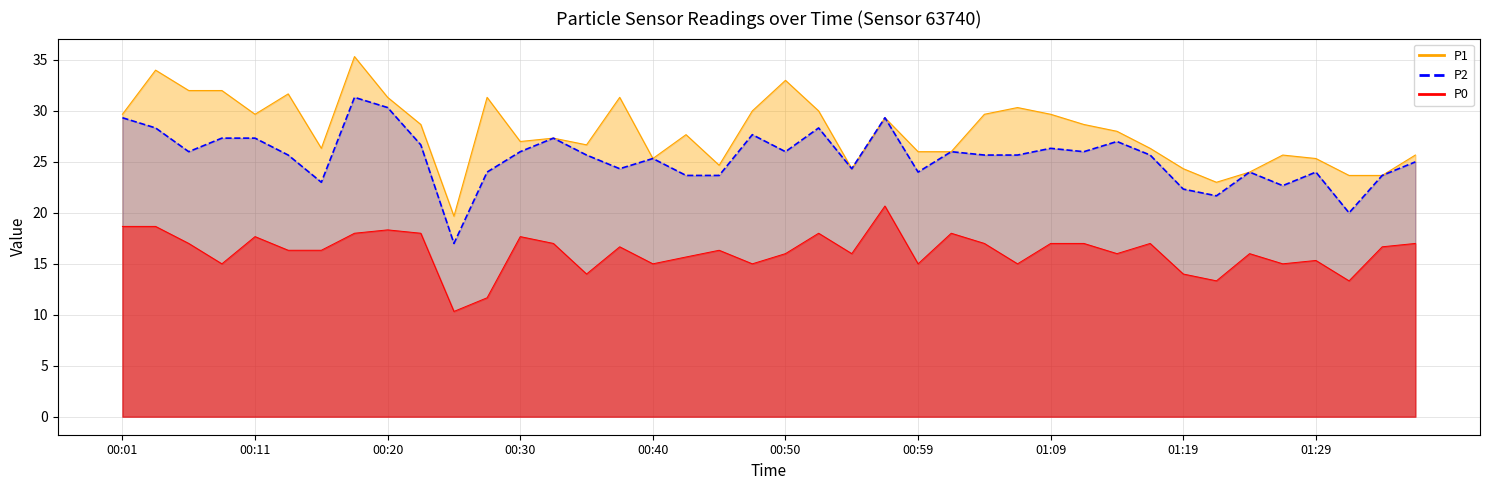

What is the difference between the maximum and minimum values in the P2 series?

14.3